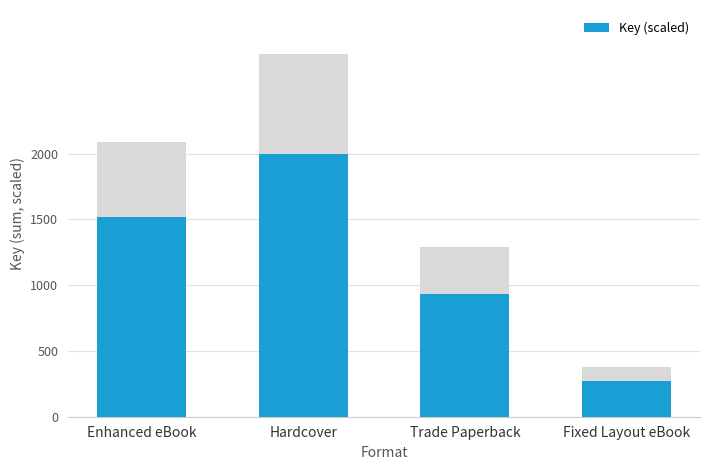

List the labels in order of value, smallest first.

Fixed Layout eBook, Trade Paperback, Enhanced eBook, Hardcover